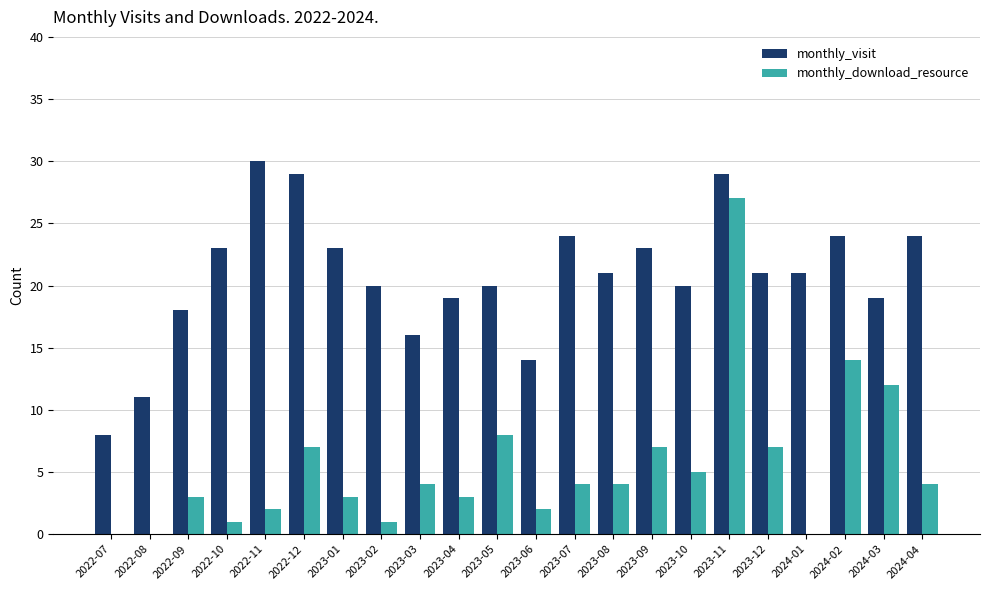

At which label does monthly_visit reach its peak?

2022-11